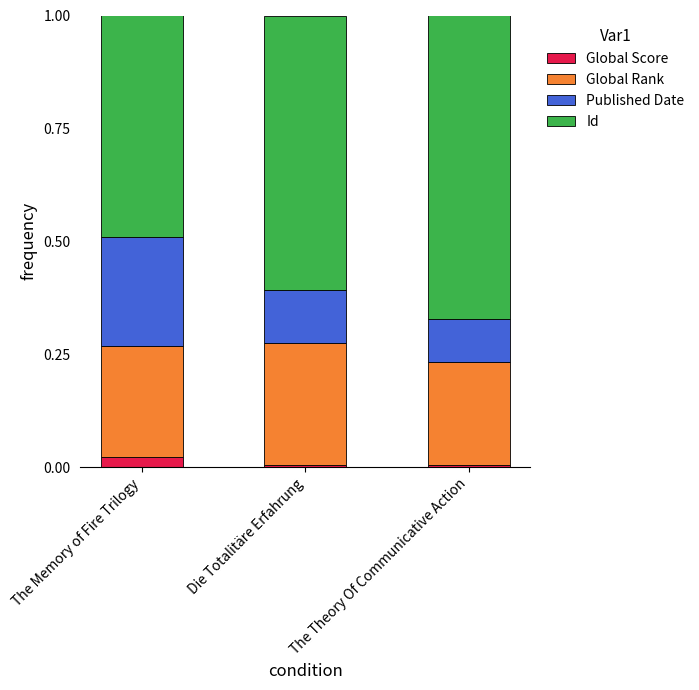

How many series are shown in this chart?

4